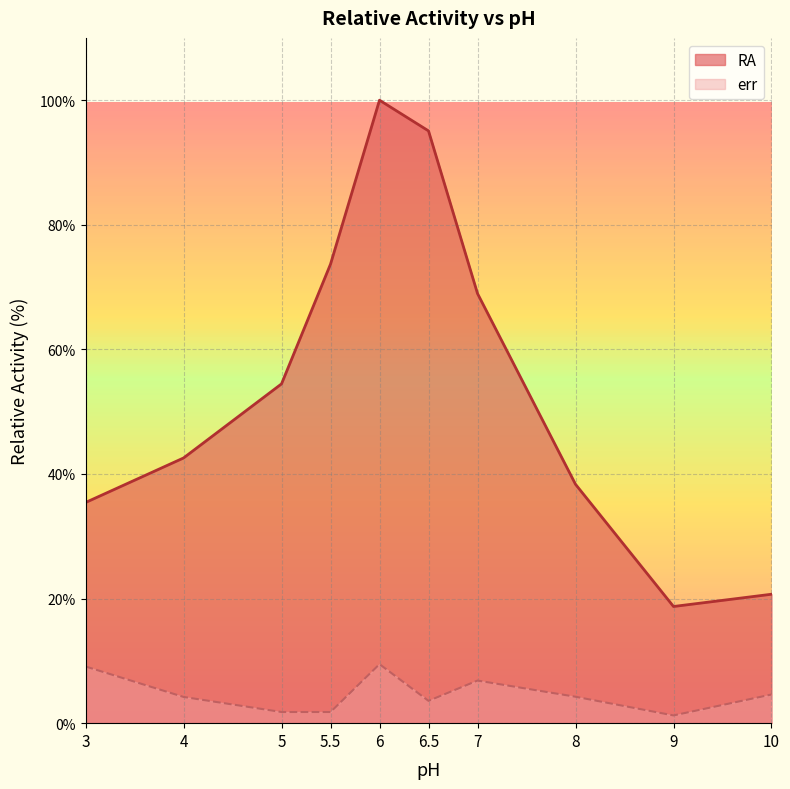

At which label is err closest to 5?

10